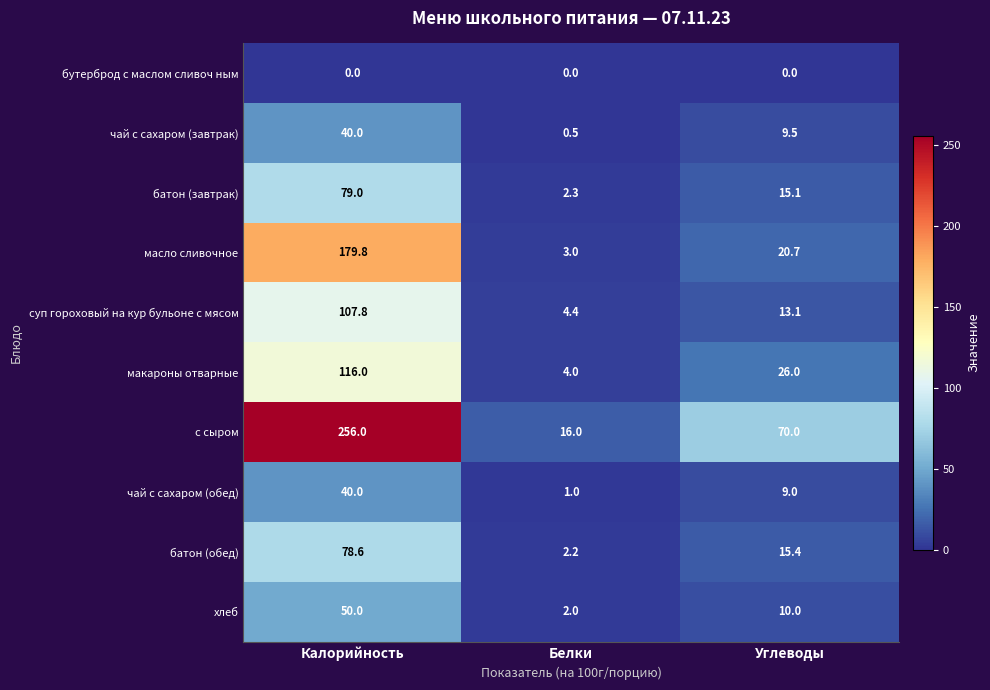

What is the average value of the с сыром series?

114.0